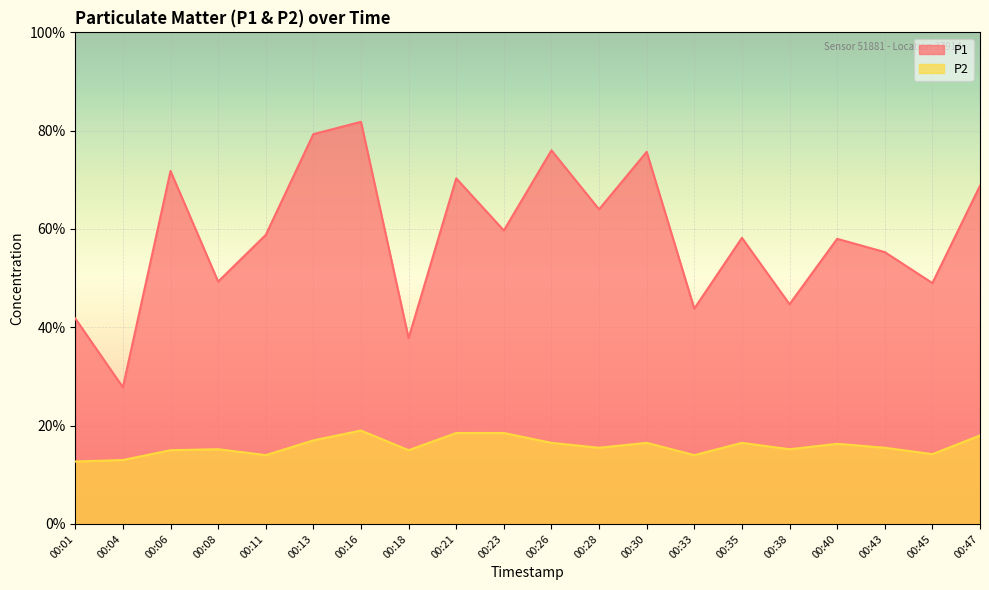

Rank the categories by P2 value from highest to lowest.

00:16, 00:21, 00:23, 00:47, 00:13, 00:26, 00:30, 00:35, 00:40, 00:28, 00:43, 00:08, 00:38, 00:06, 00:18, 00:45, 00:11, 00:33, 00:04, 00:01